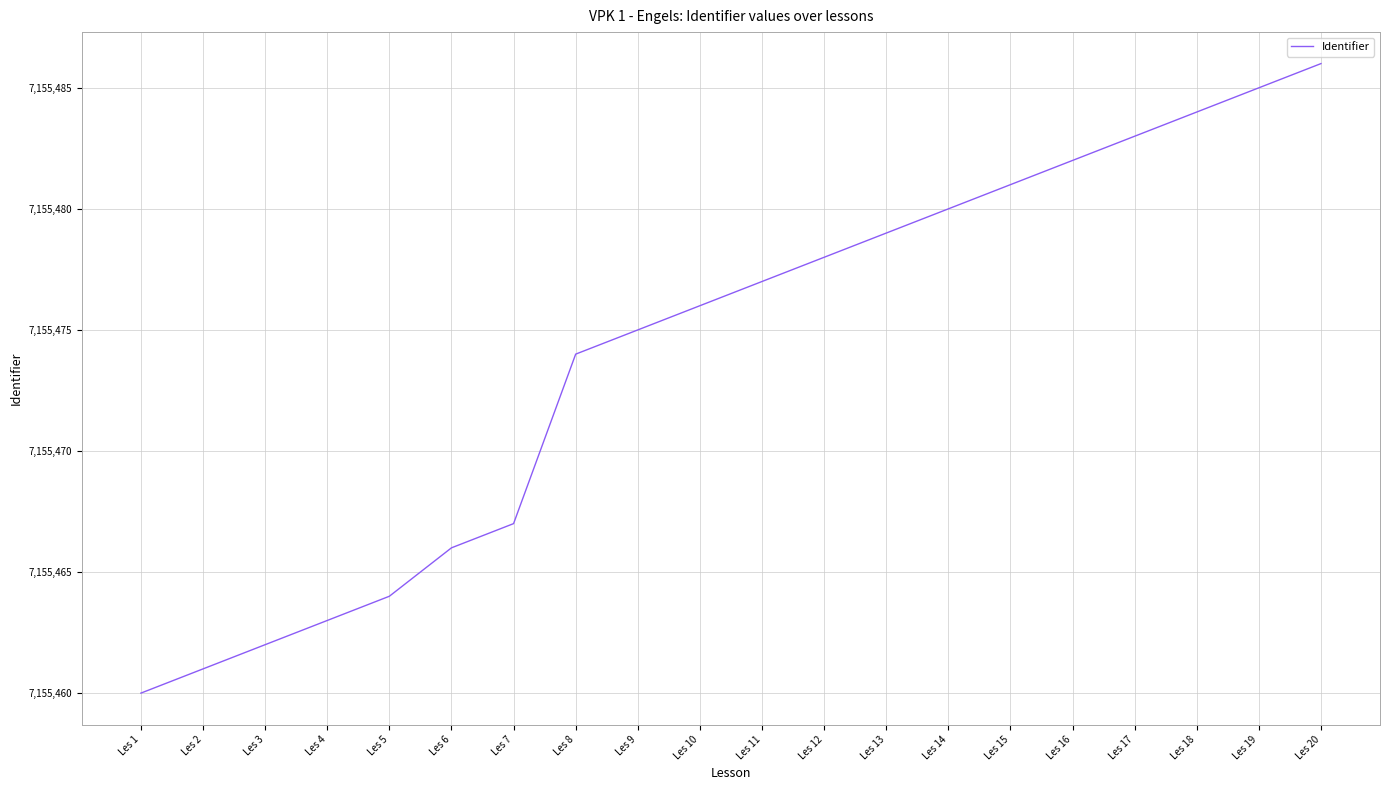

What is the change in value from Les 3 to Les 11?

+15